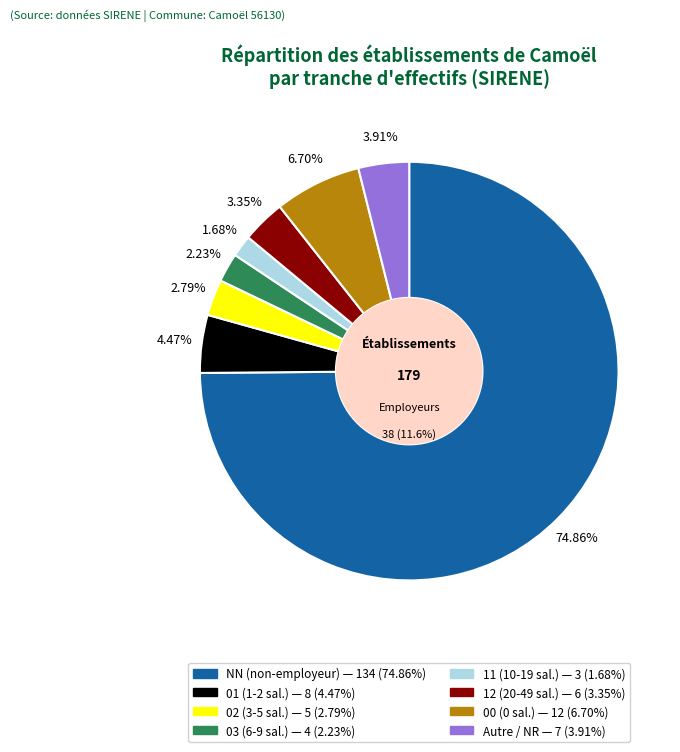

Which slice represents more than half of the pie?

NN